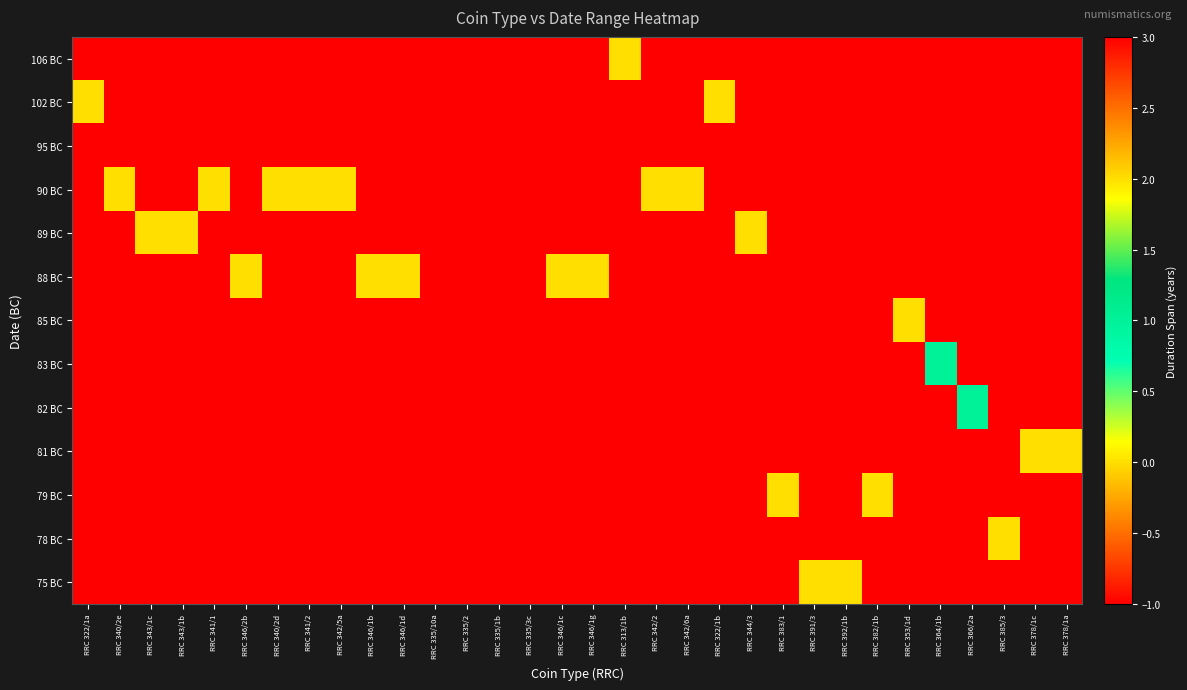

Count the number of categories in the chart.

32